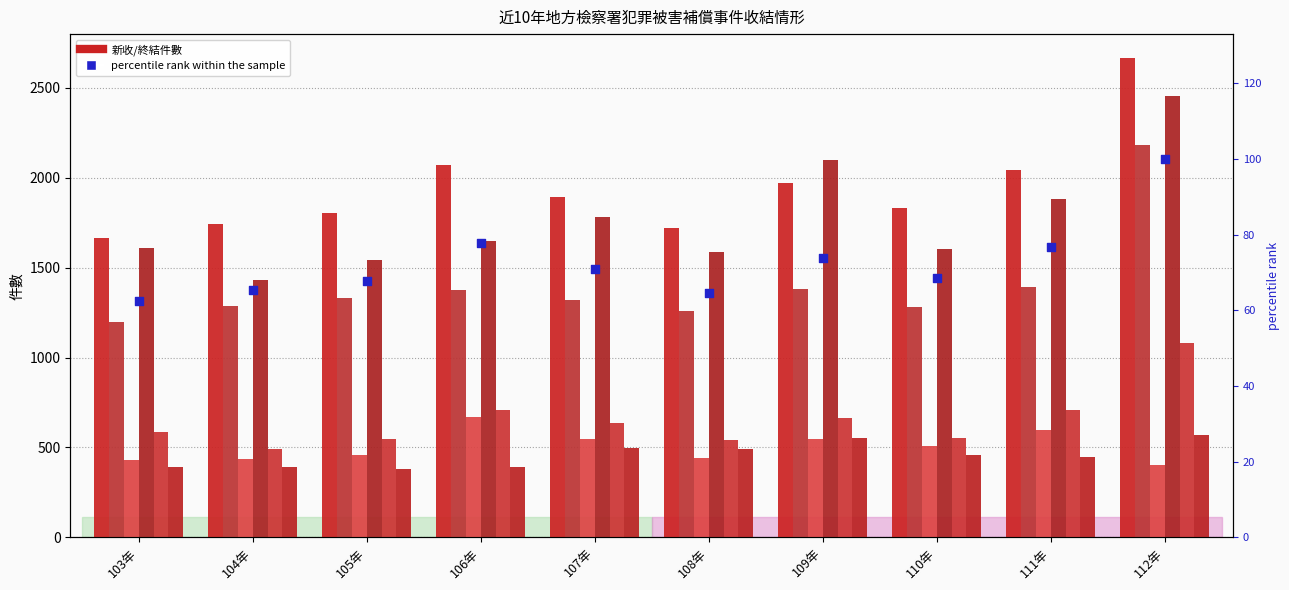

At how many categories does at least one series exceed 1745?

7